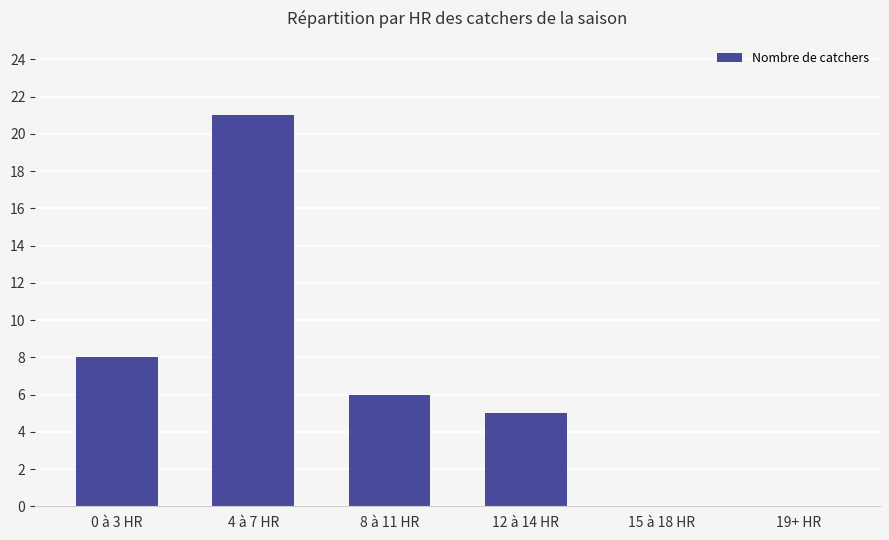

The chart shows a value of 3 at 0 à 3 HR. True or false?

False